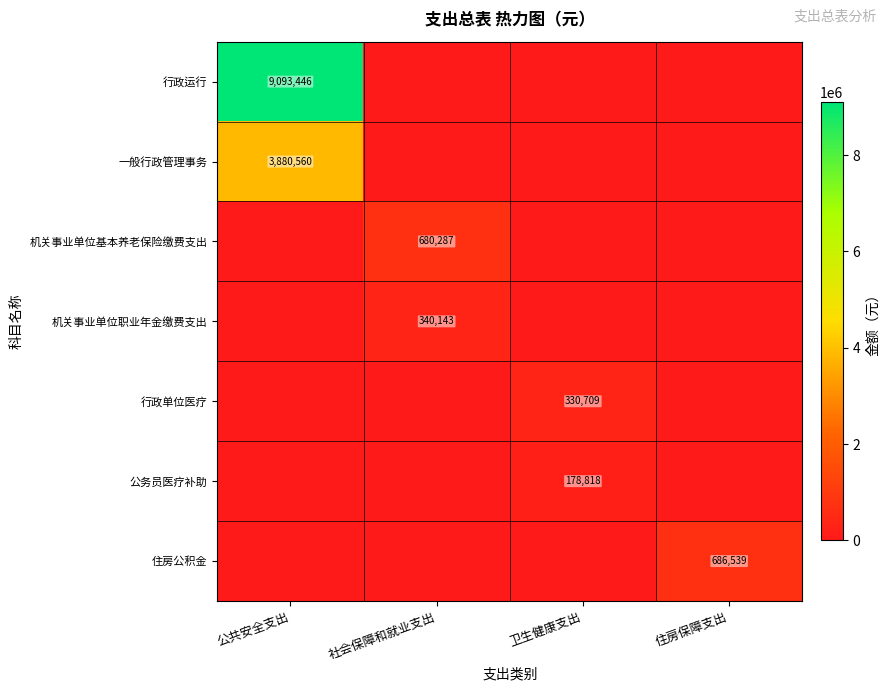

How many data points does each series have?

4